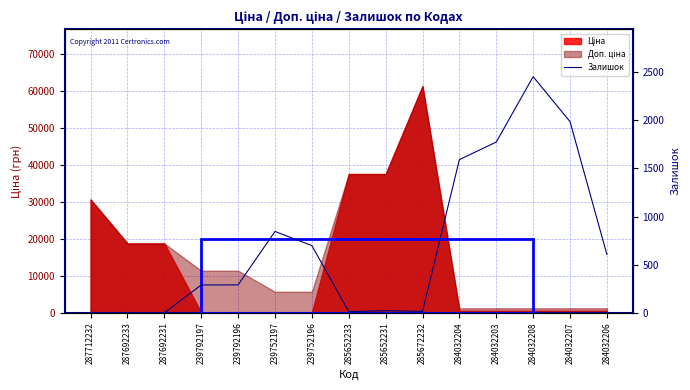

True or false: the data shows 2119 at 284032204.

False